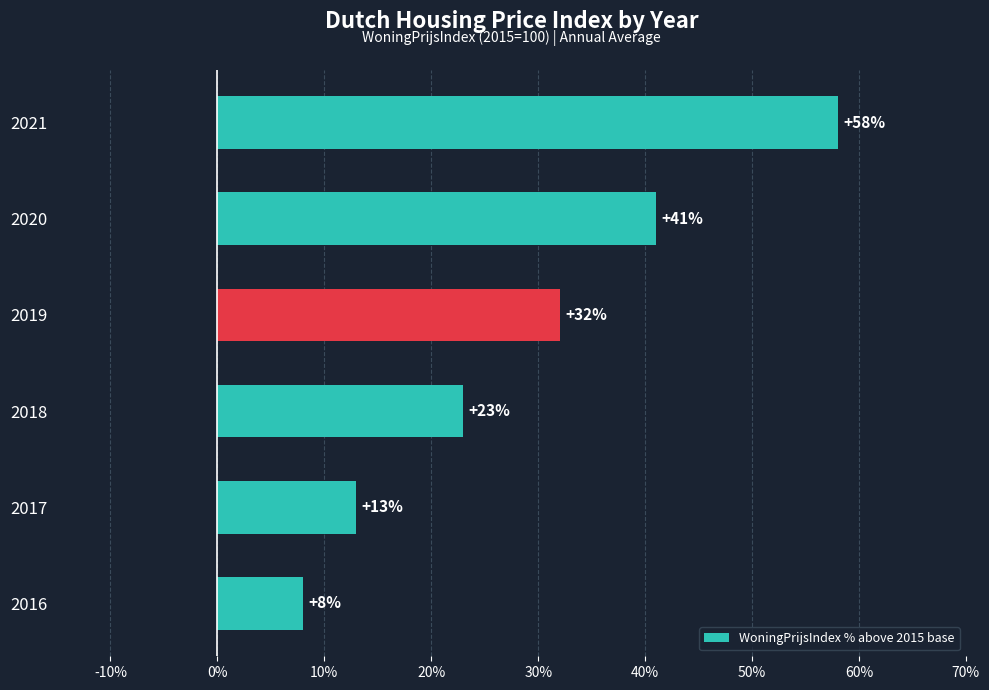

What is the difference between the values at 2021 and 2020?

17